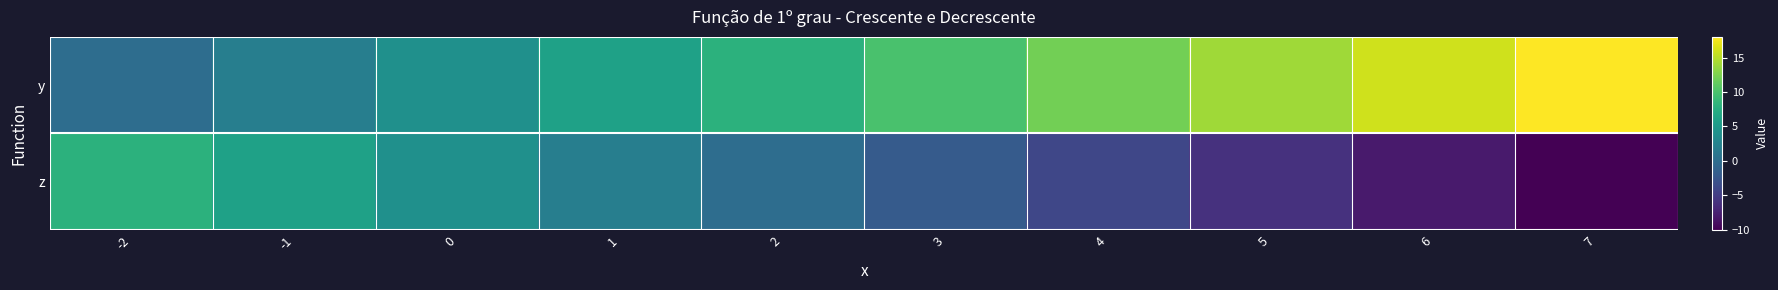

Rank the series at 1 from highest to lowest value.

y, z